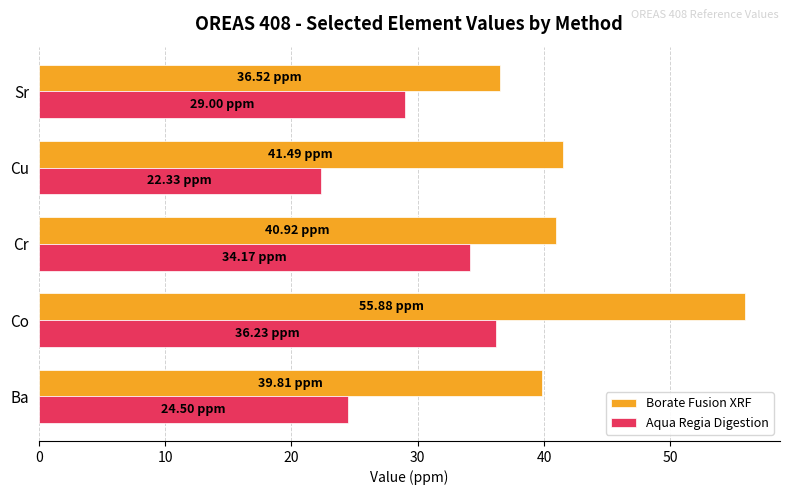

What is the maximum value shown in the chart?

55.9